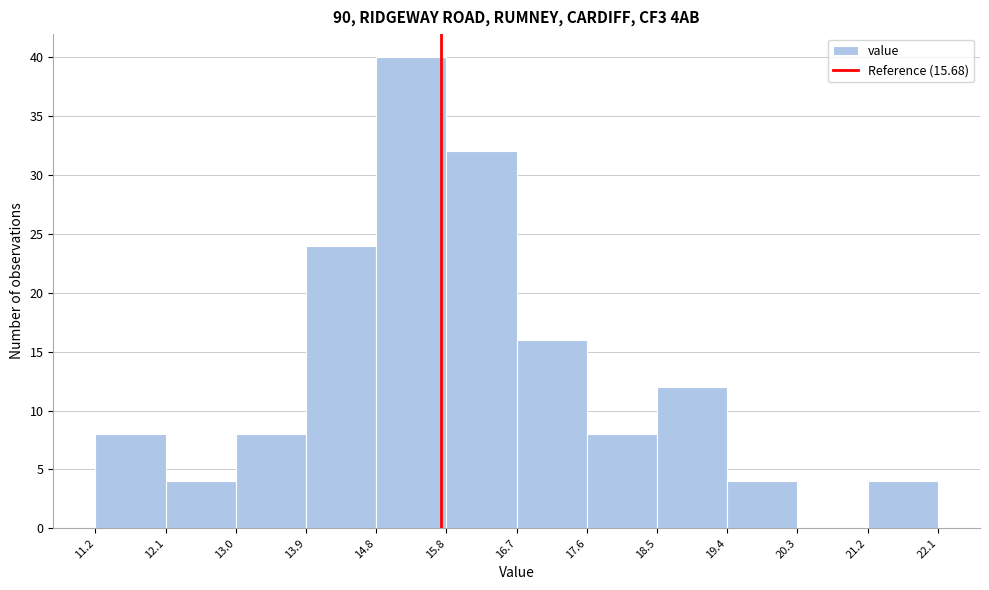

Reading left to right, list every bar in this chart as the range it spans on the x-axis followed by its height. The values are not printed on the chart, so give them approximately, as read against the axis.

11.2 to 12.1: 8
12.1 to 13.0: 4
13.0 to 13.9: 8
13.9 to 14.8: 24
14.8 to 15.8: 40
15.8 to 16.7: 32
16.7 to 17.6: 16
17.6 to 18.5: 8
18.5 to 19.4: 12
19.4 to 20.3: 4
20.3 to 21.2: 0
21.2 to 22.1: 4